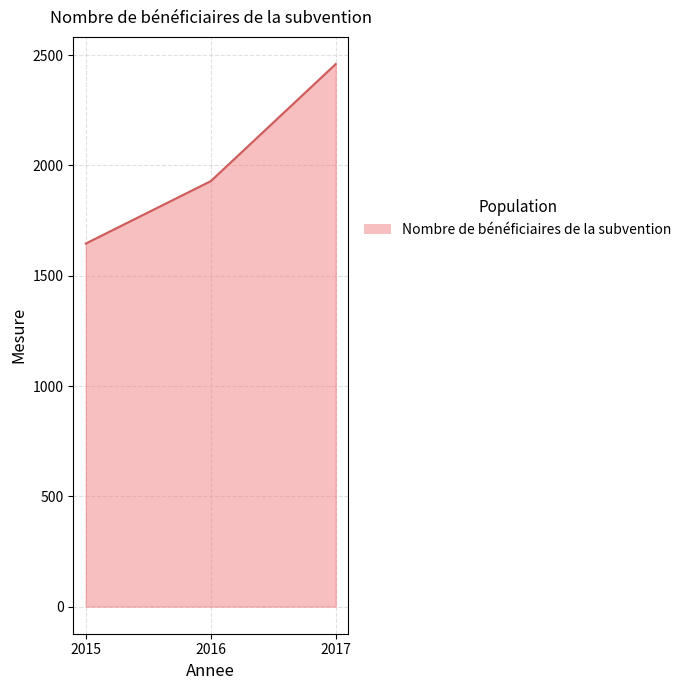

Is it true that the value at 2015 is 996?

False